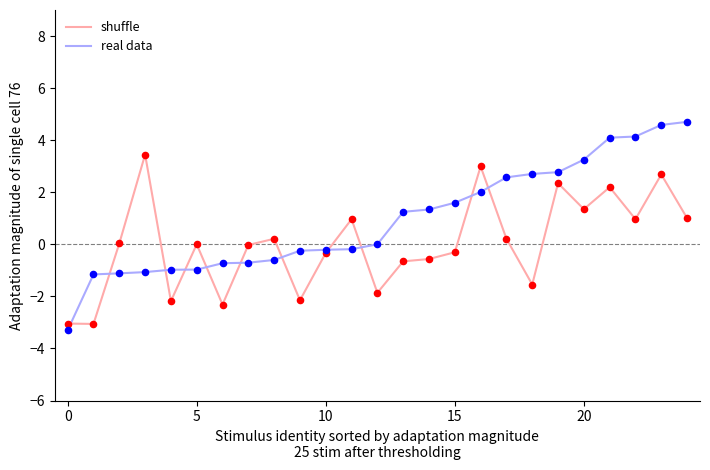

Which series has the widest spread of values?

real data